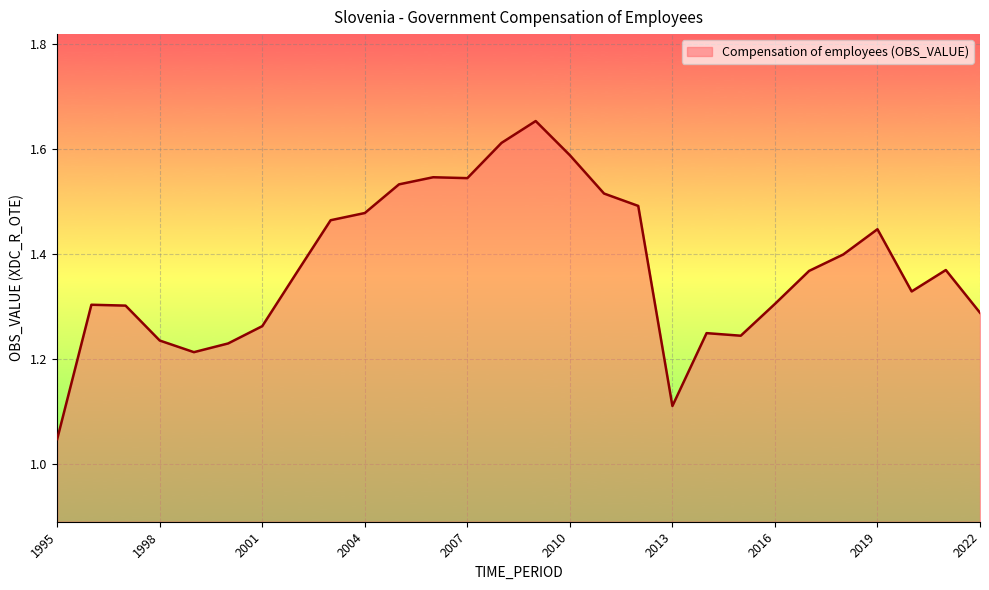

What is the difference between the maximum and minimum values?

0.6